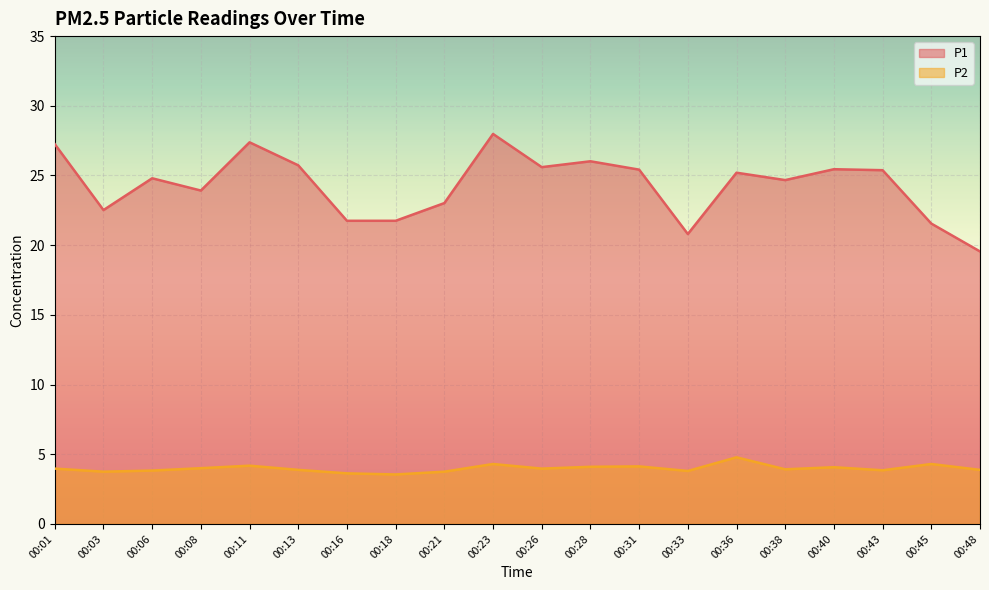

At which label does P1 reach its peak?

00:23